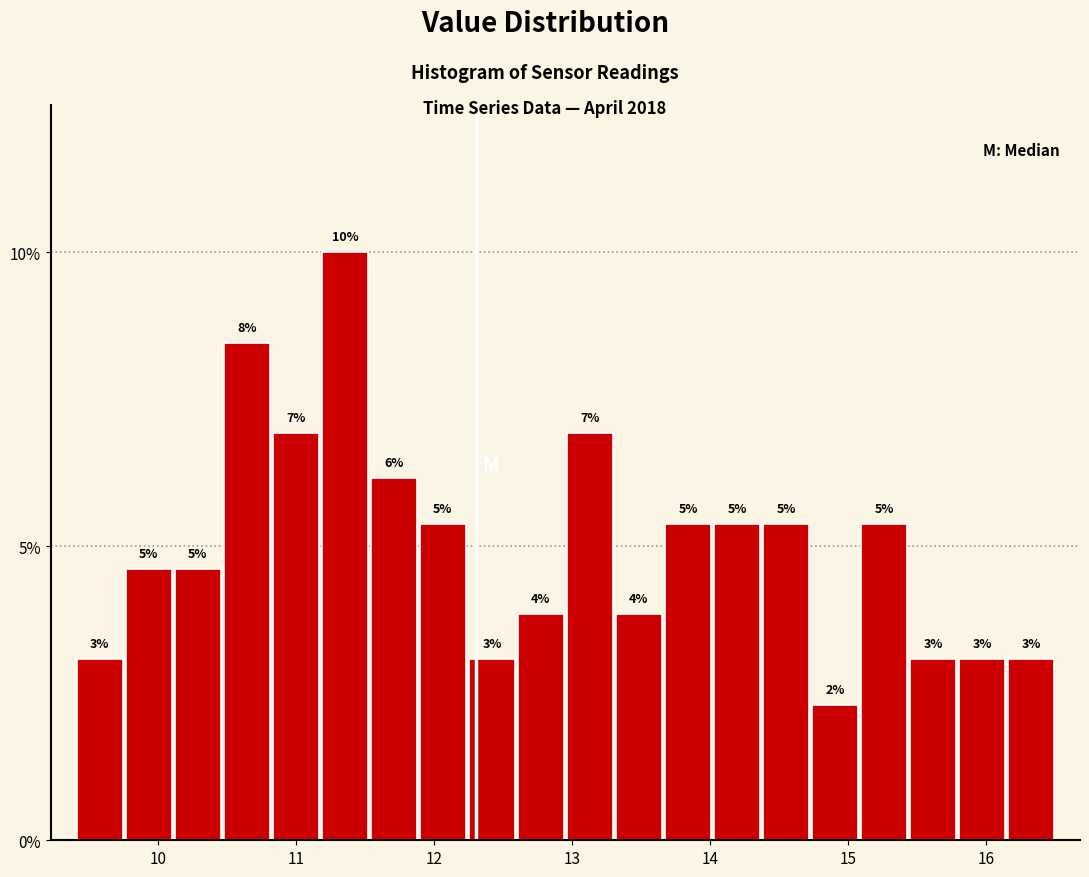

Read against the x-axis, roughly where is the centre of the tallest bar?

11.4